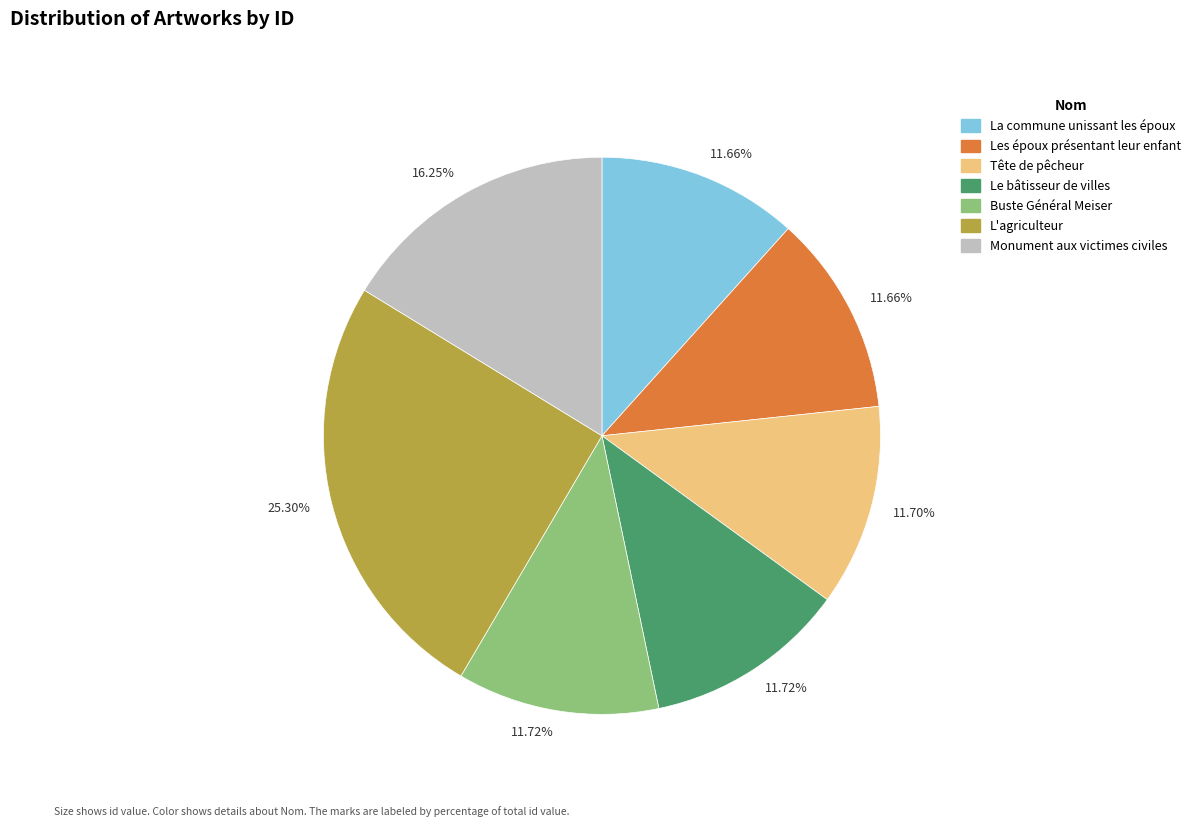

Is there a majority slice in this chart?

No